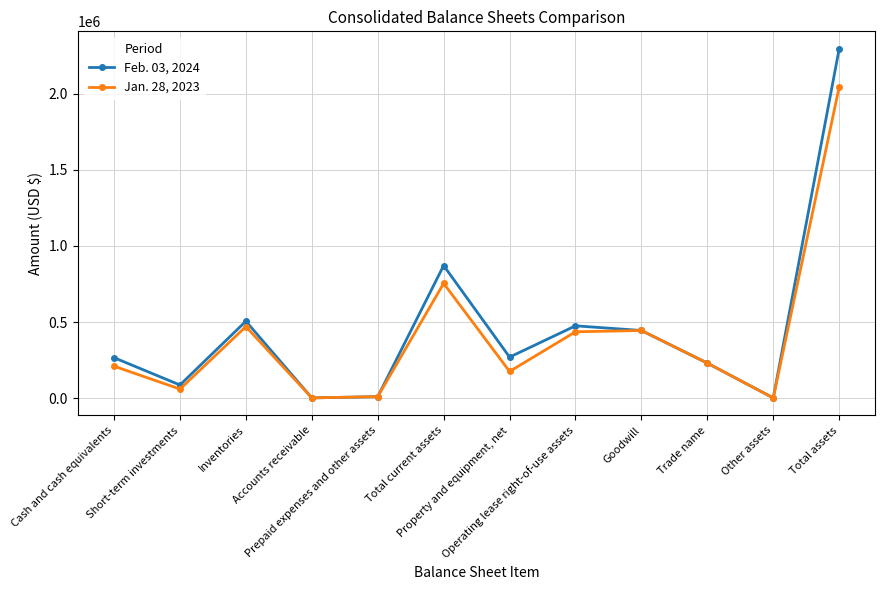

At which category does Jan. 28, 2023 reach its first local valley?

Short-term investments